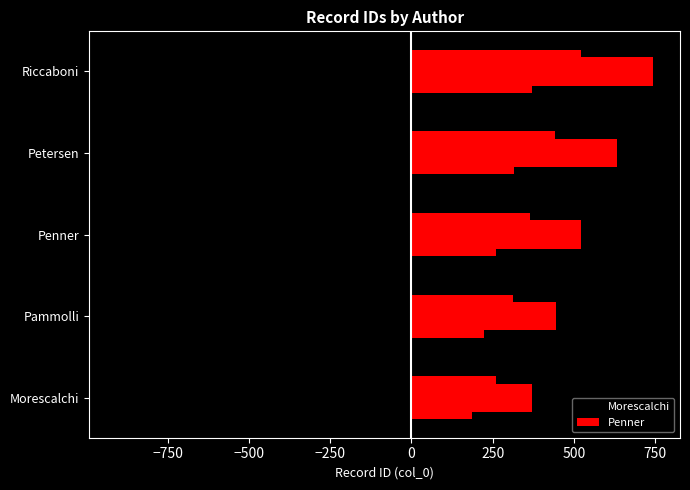

What is the average value of the Penner series?

543.3